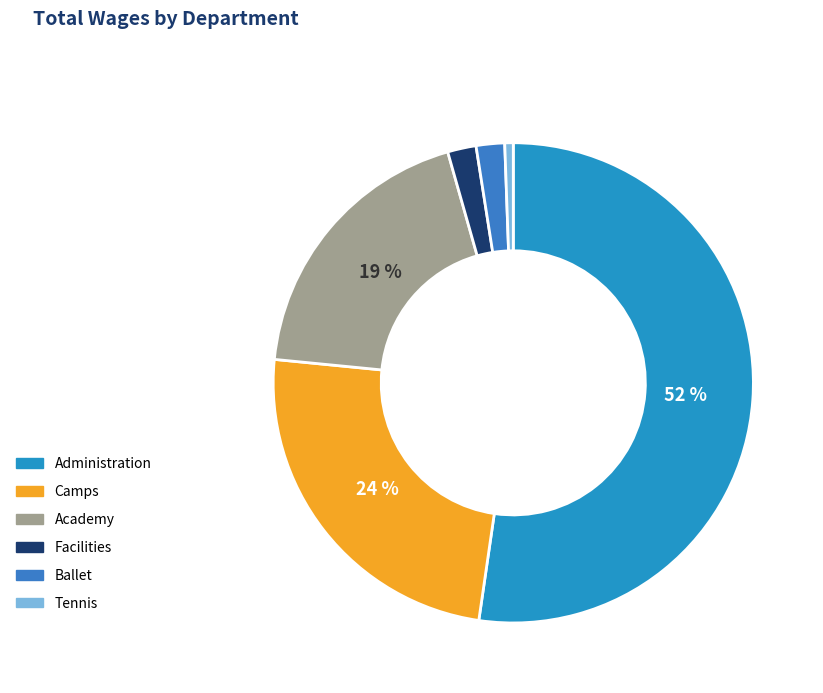

Which has a higher value, Camps or Facilities?

Camps